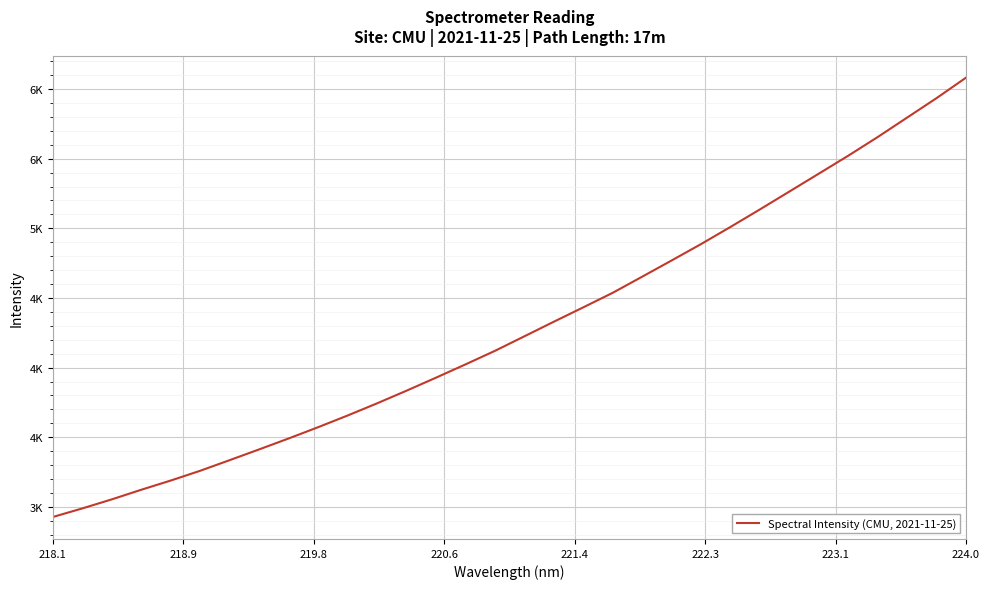

What is the average value?

4290.2